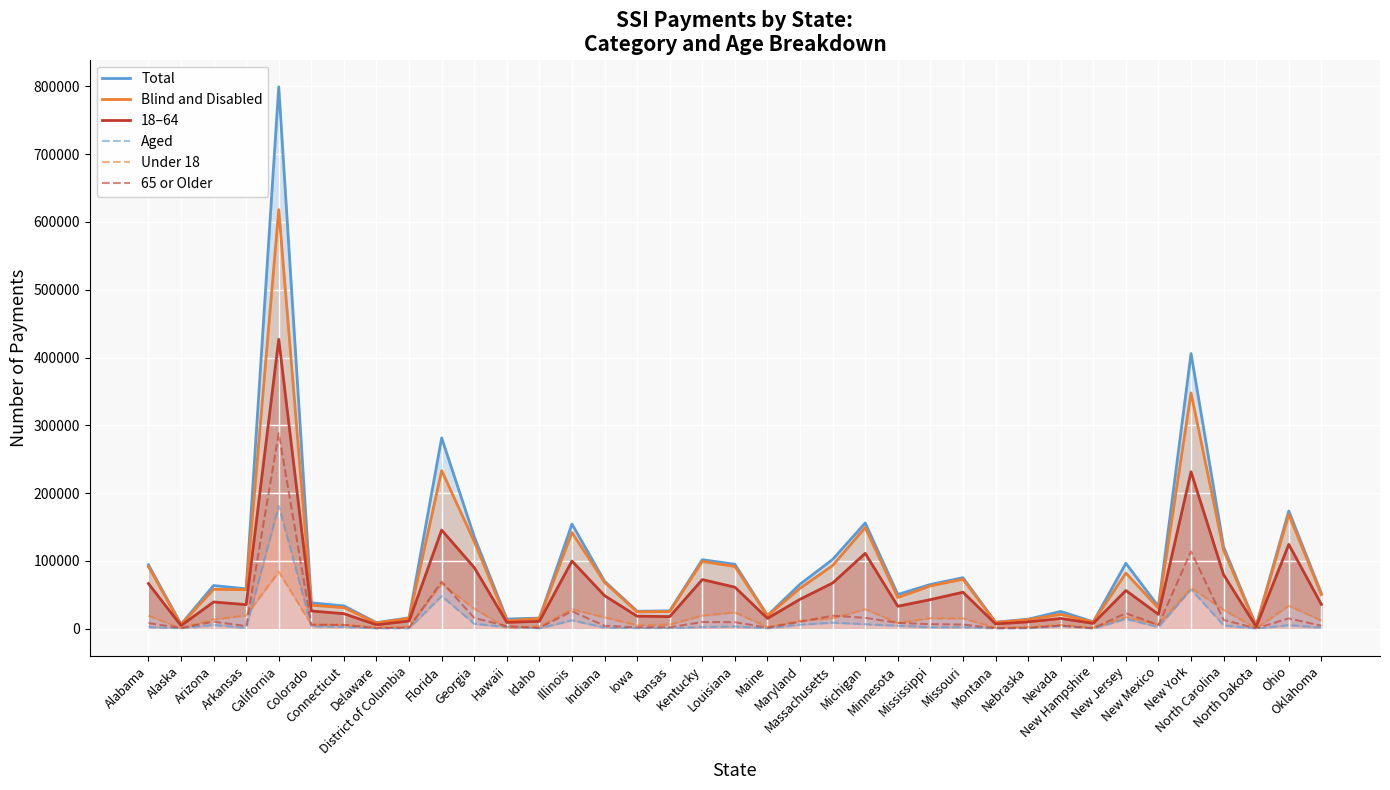

What is the total value across all series at Michigan?

467941